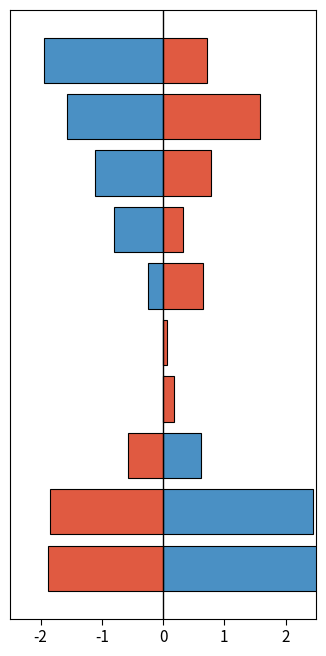

Are the bars horizontal?

Yes